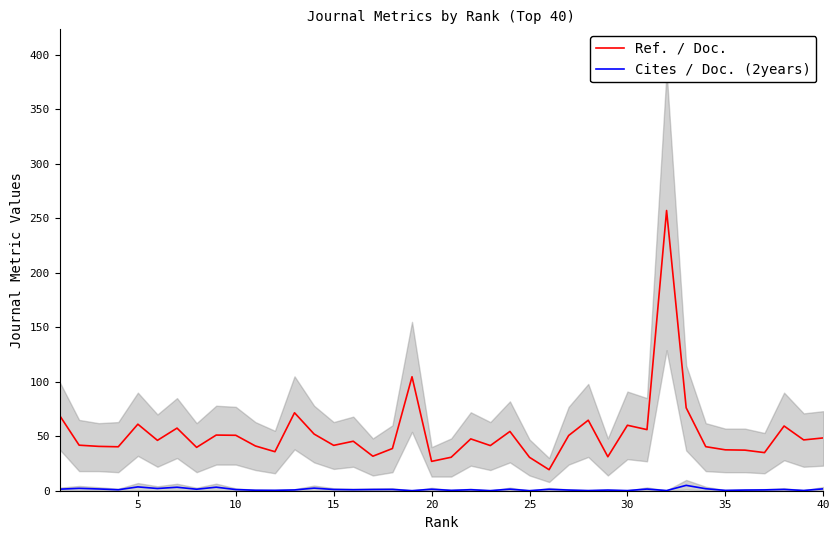

What are all the series names shown in the legend?

Ref. / Doc., Cites / Doc. (2years)